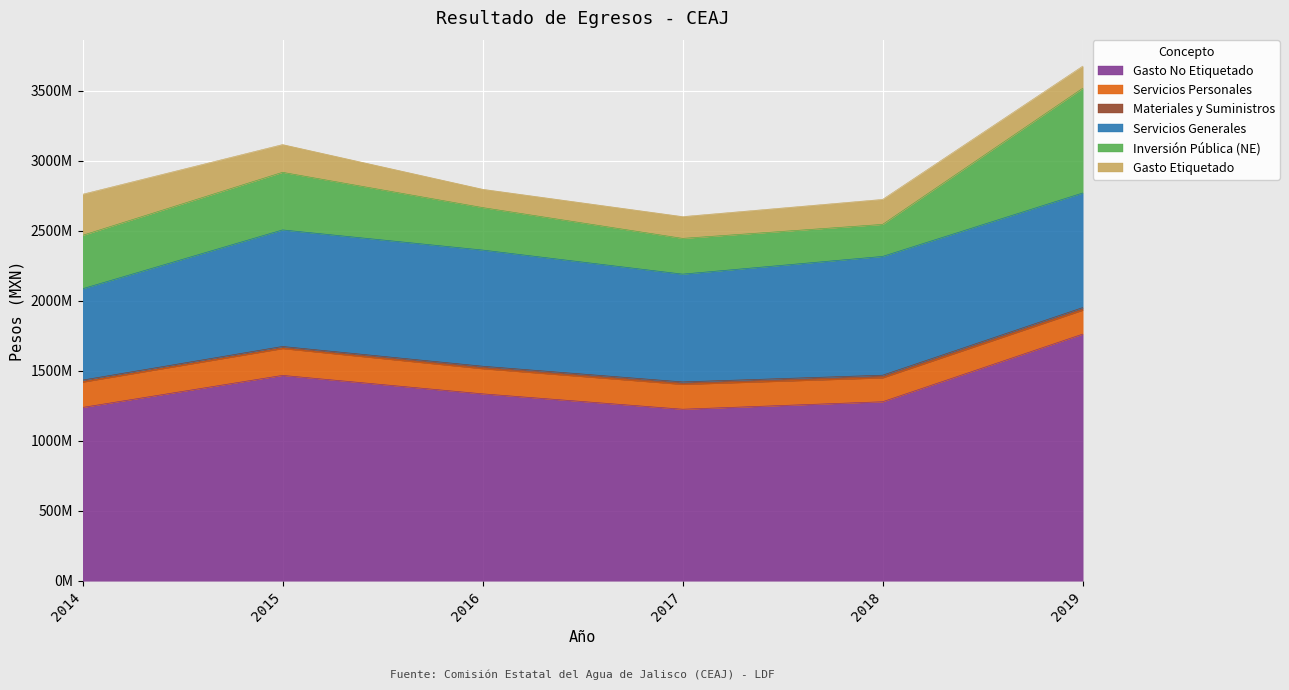

What is the value of the Gasto Etiquetado point at the 5th from the left?

178419949